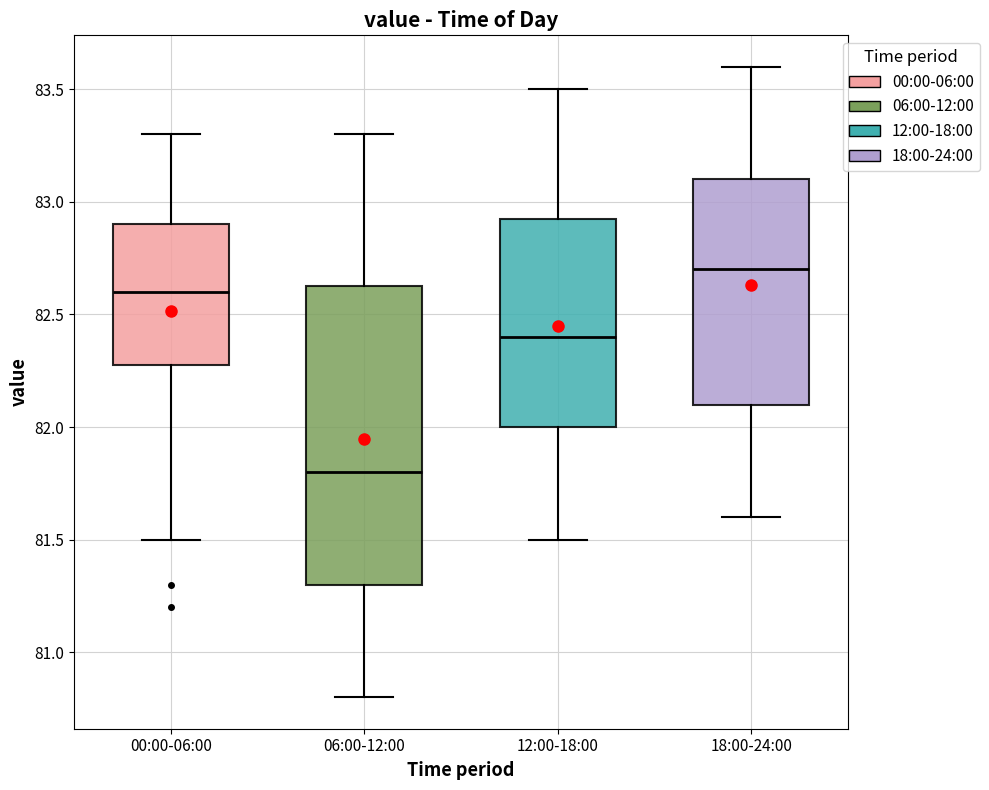

Which box has the highest median line?

18:00-24:00